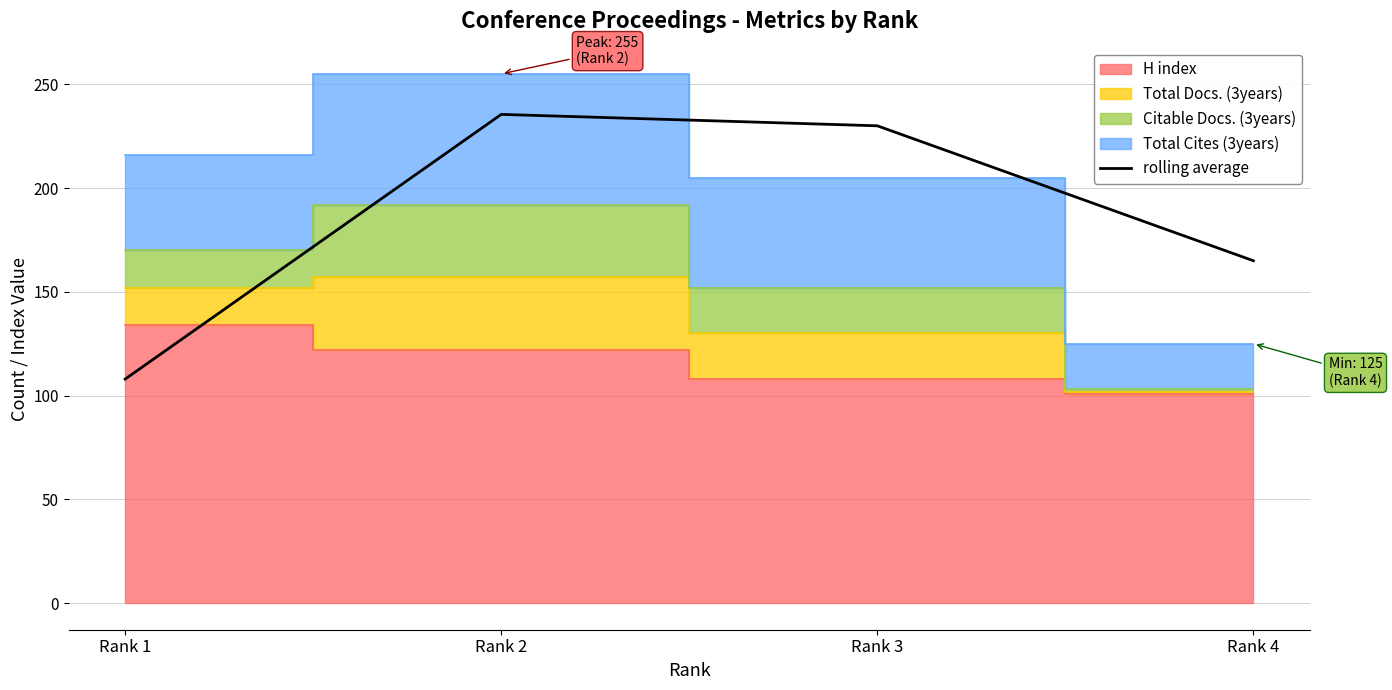

True or false: the data shows 230.0 at Rank 3.

True